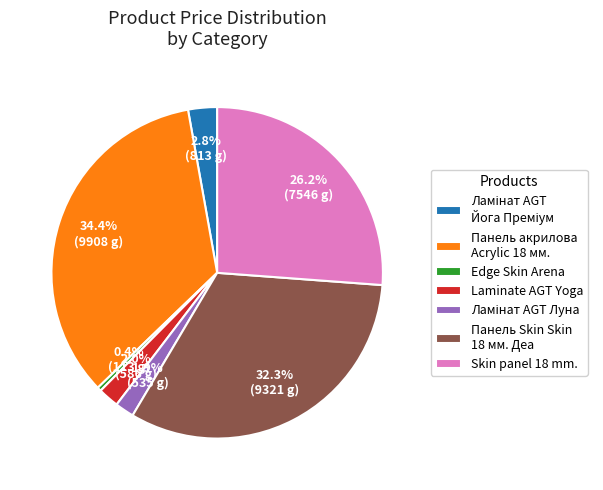

What percentage is the Skin panel 18 mm. slice, to the nearest percent?

26%